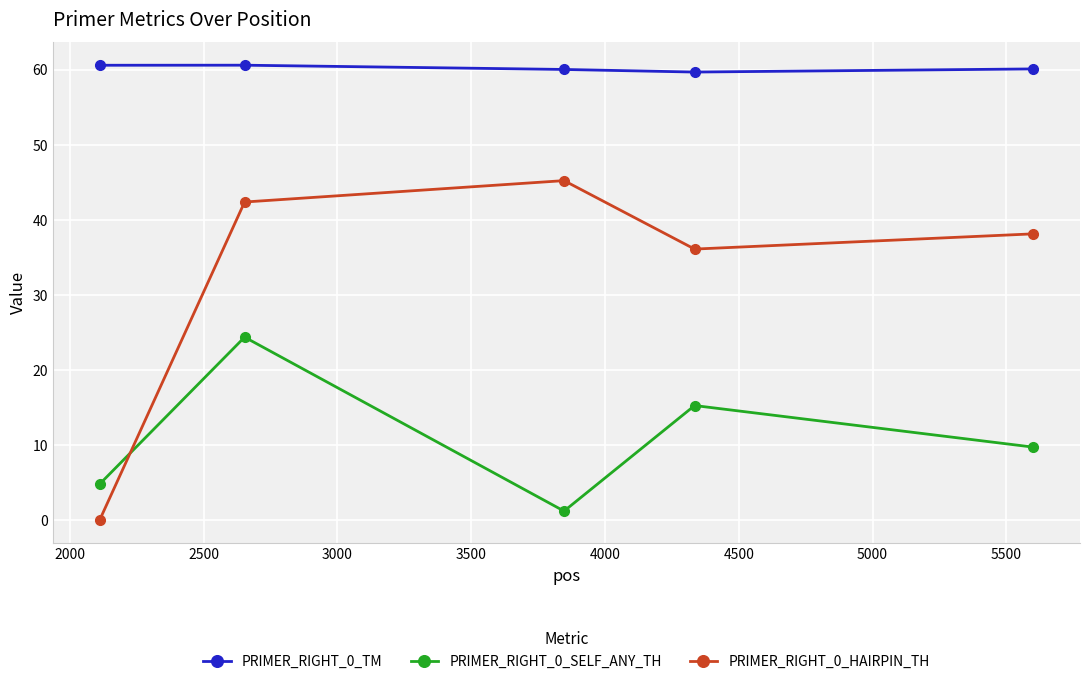

True or false: PRIMER_RIGHT_0_TM has more than 2 points higher than both neighbors.

False